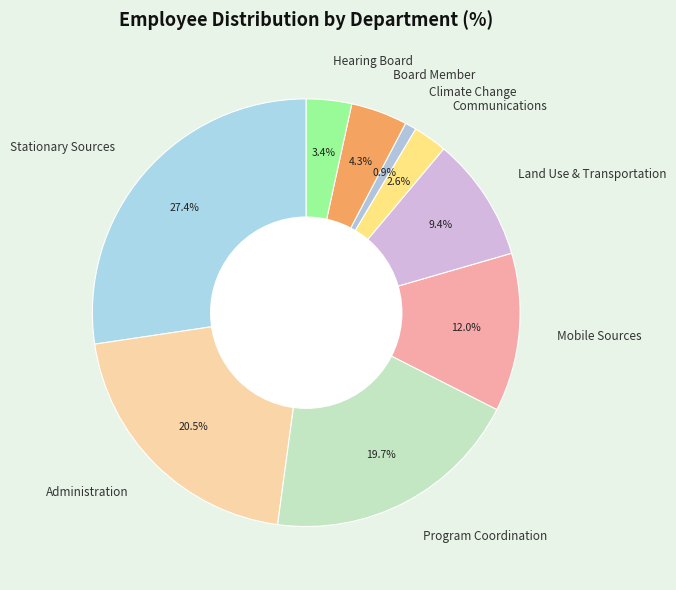

Combined, what portion of the pie is Stationary Sources and Program Coordination?

47.0%